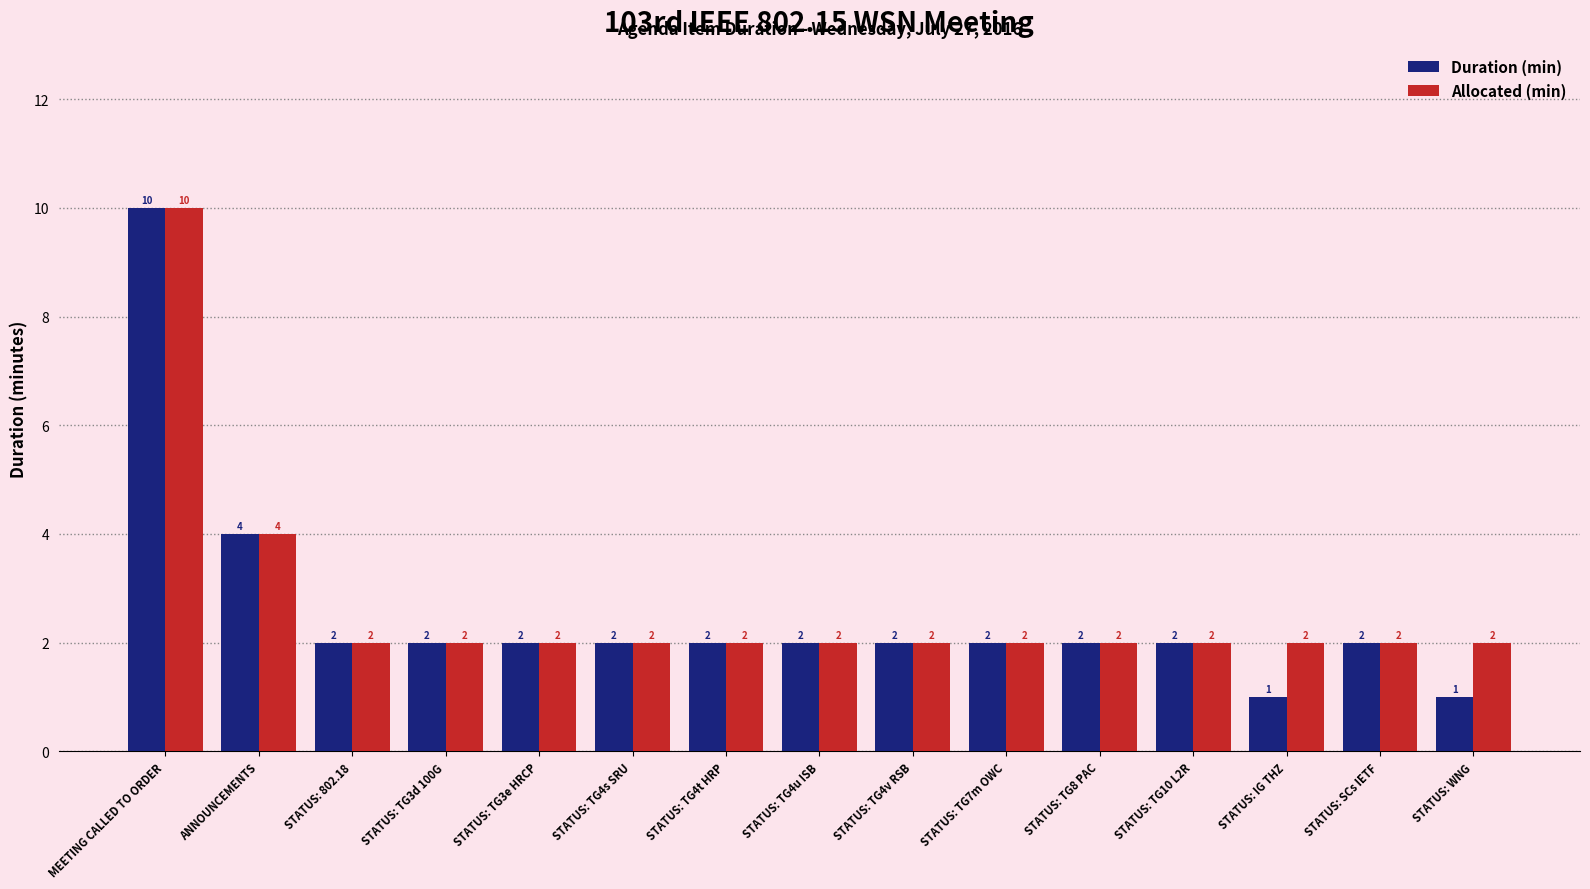

What is the value of the Allocated (min) bar at the 9th from the left?

2